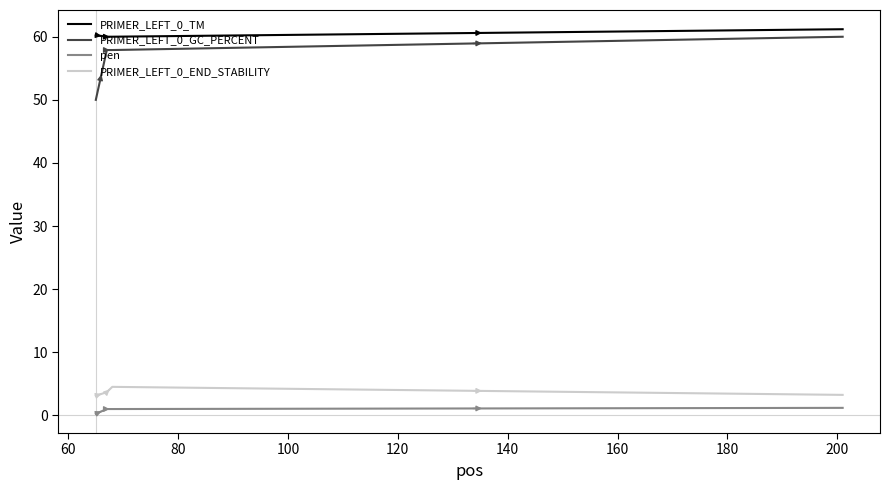

What is the greatest value displayed?

61.2